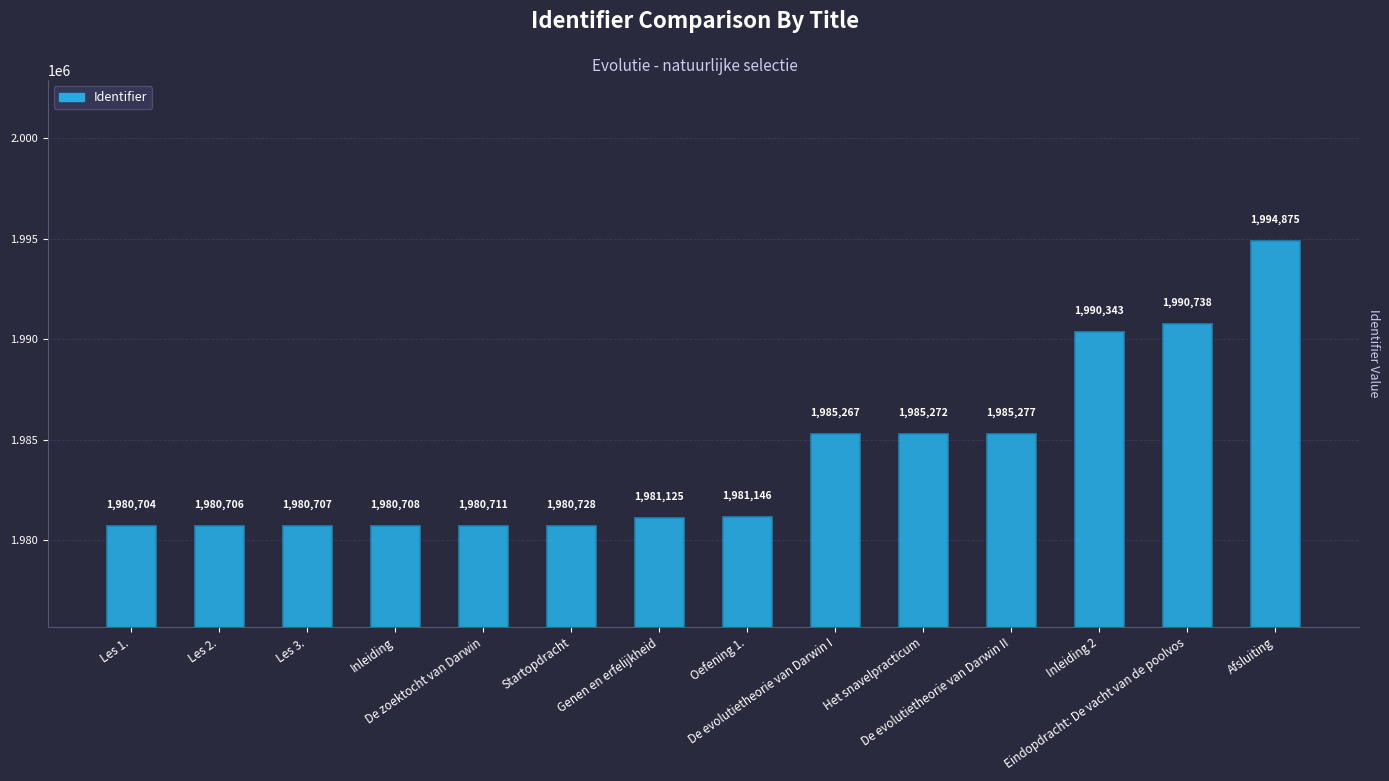

What is the label of the 5th bar from the right?

Het snavelpracticum